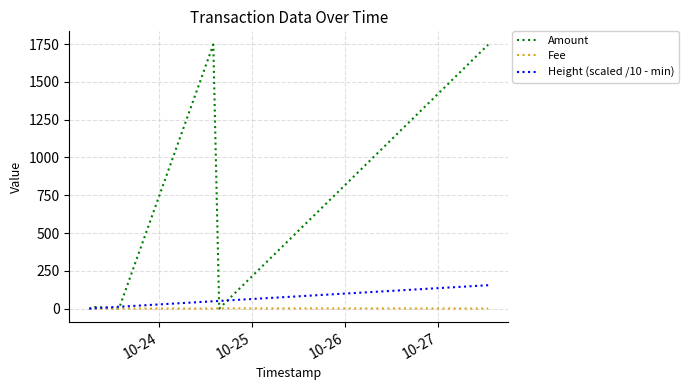

After their last crossing, which series has the higher values: Amount or Fee?

Amount